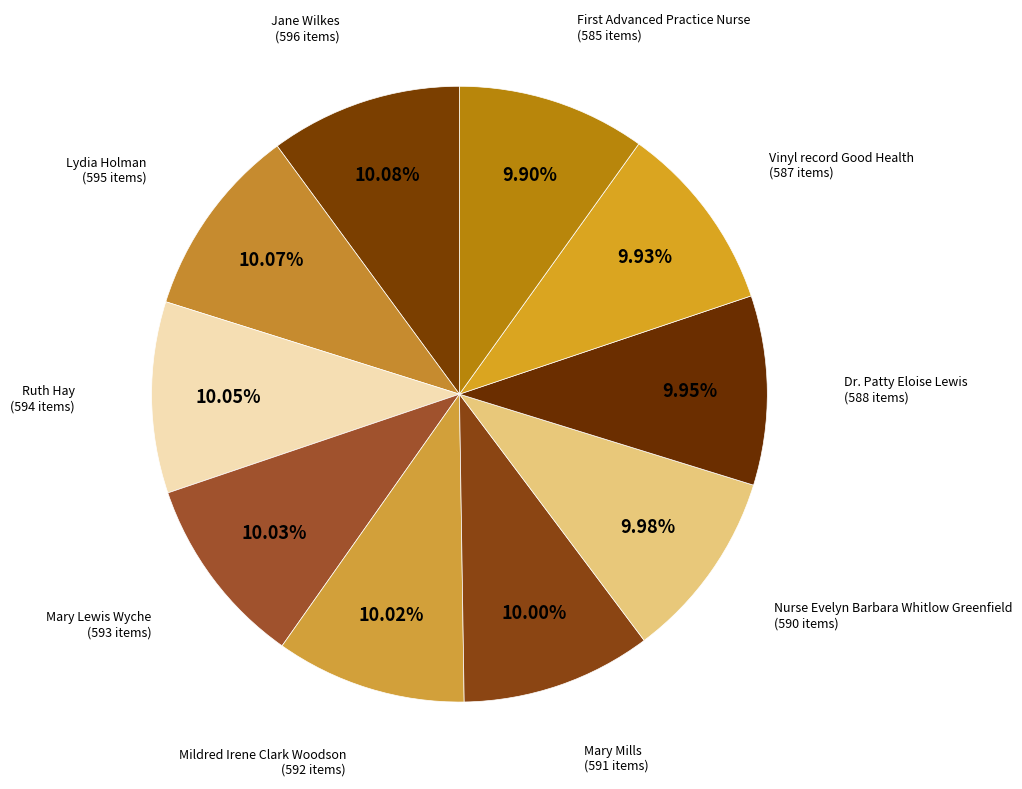

Is Ruth Hay the majority of the pie?

No